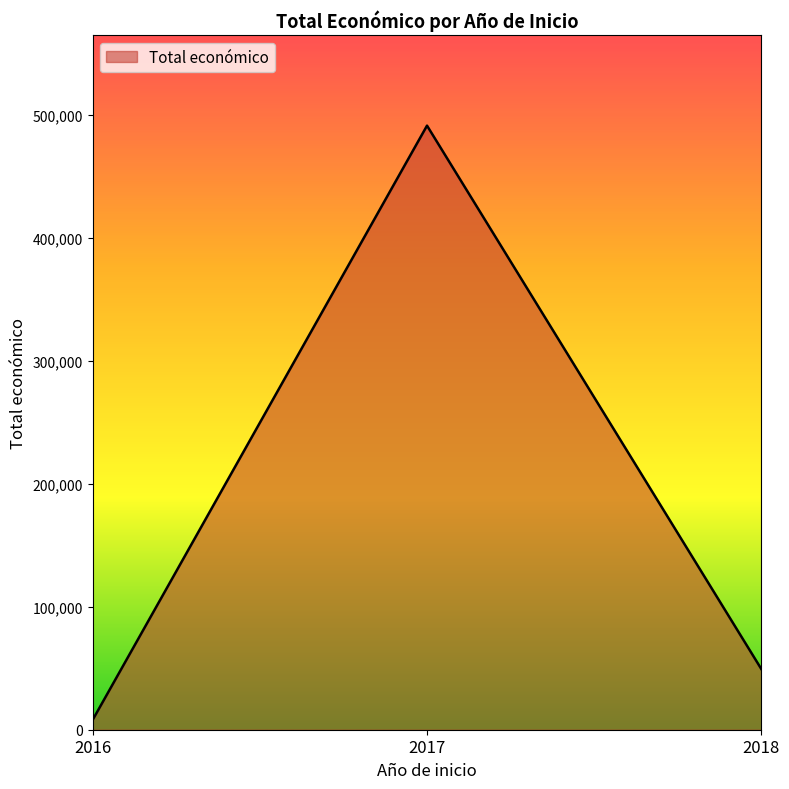

How many lines are shown in the chart?

1